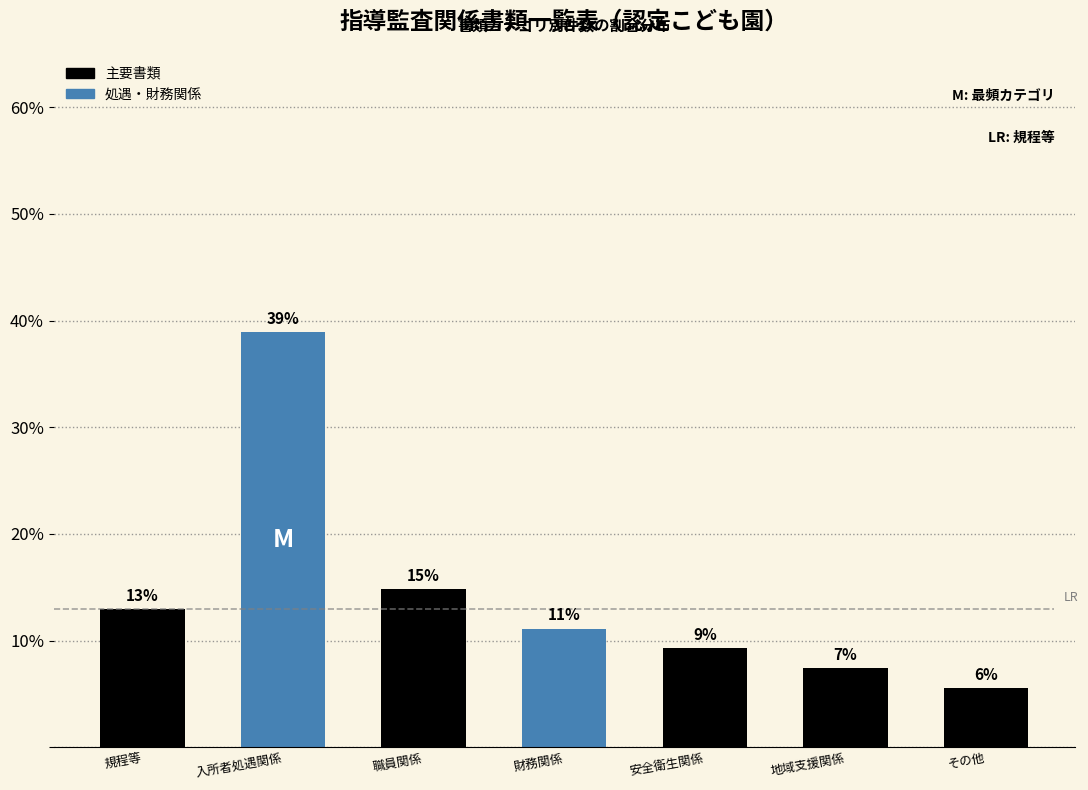

Does the chart contain any negative values?

No